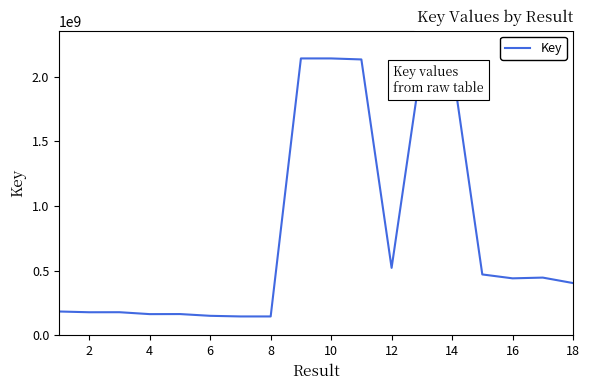

What is the sum of all values?

14217963632